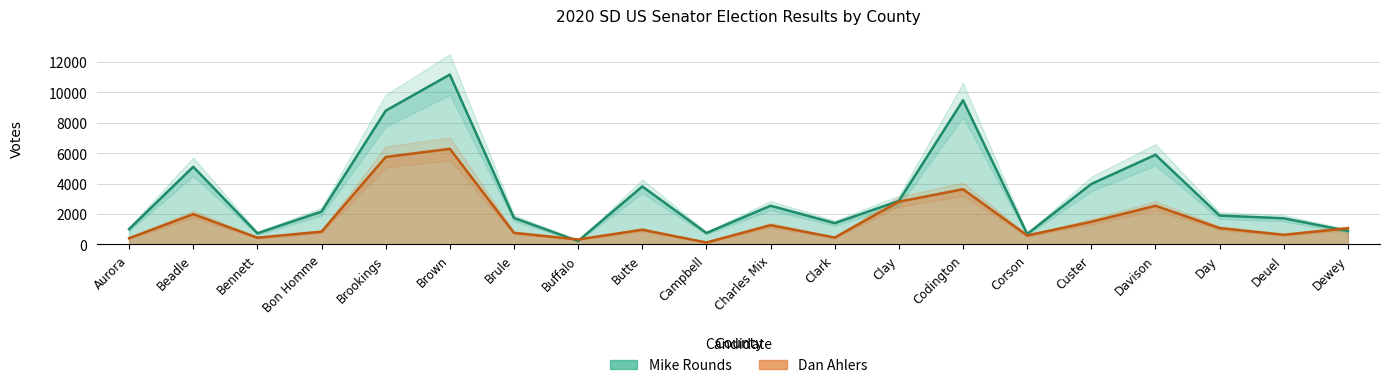

Which category has the highest value in the Dan Ahlers series?

Brown